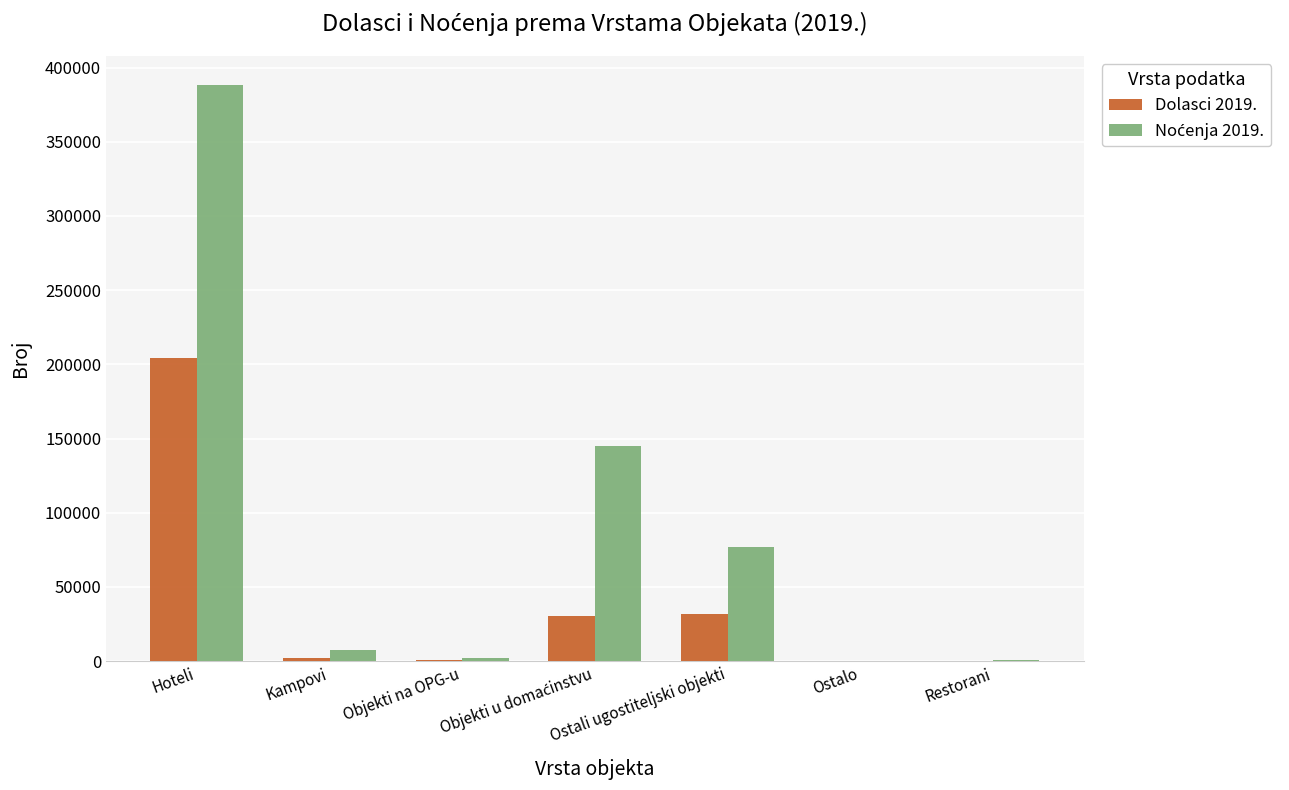

The Dolasci 2019. series shows 31564 at Ostali ugostiteljski objekti. True or false?

True